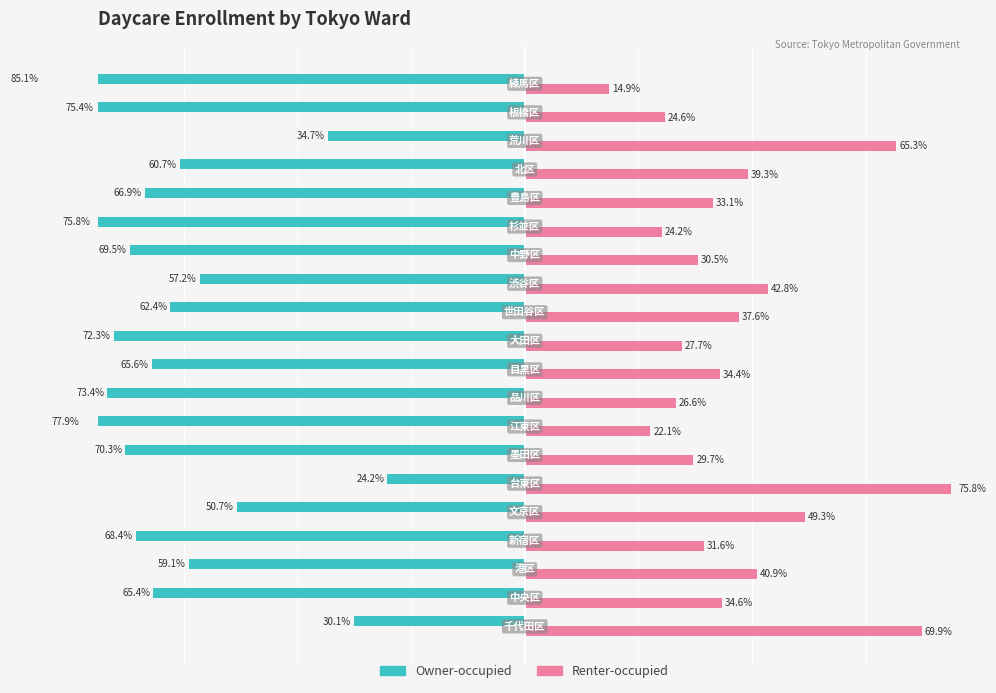

What is the value of the Renter-occupied bar at the 14th from the left?

30.5